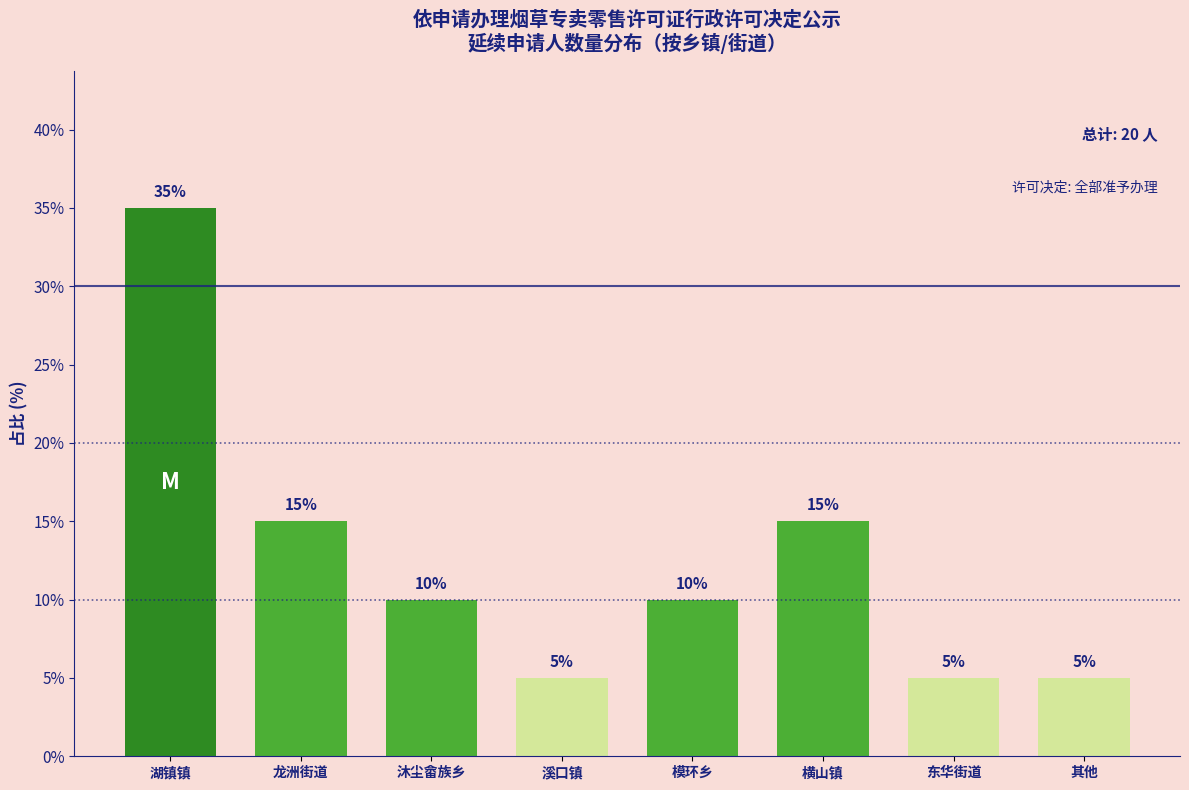

Reading left to right, transcribe all the data shown in this chart.

湖镇镇=35	龙洲街道=15	沐尘畲族乡=10	溪口镇=5	模环乡=10	横山镇=15	东华街道=5	其他=5